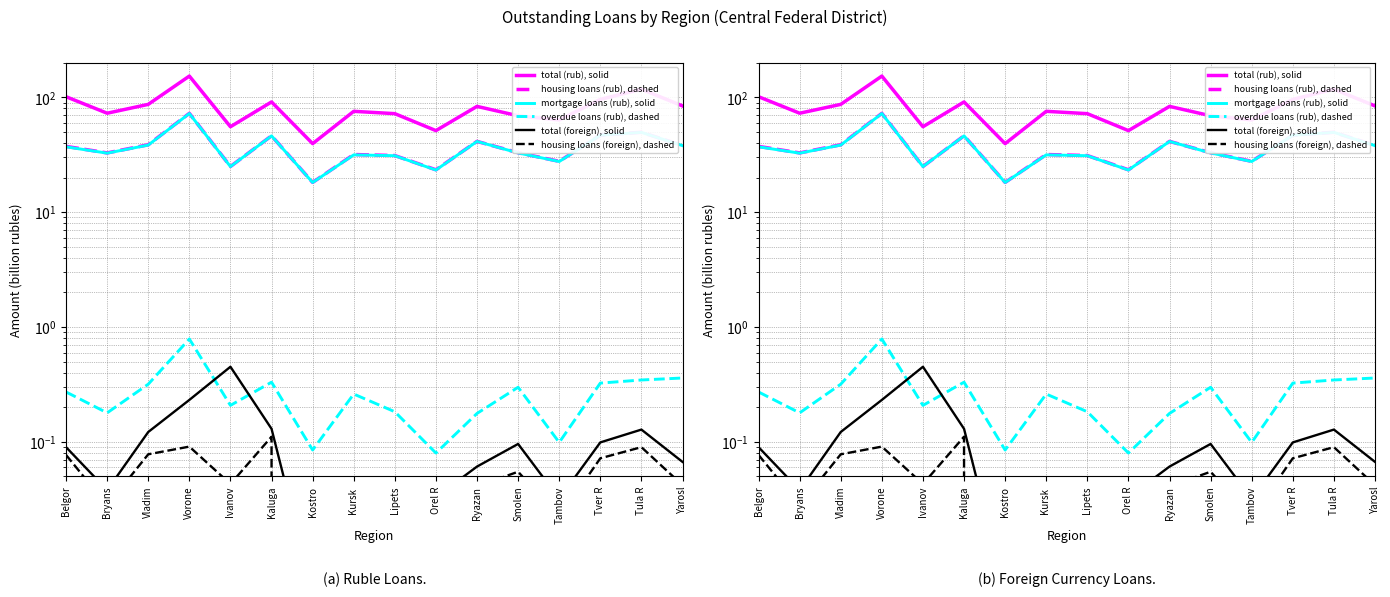

Is this an area chart (filled region under the line)?

No